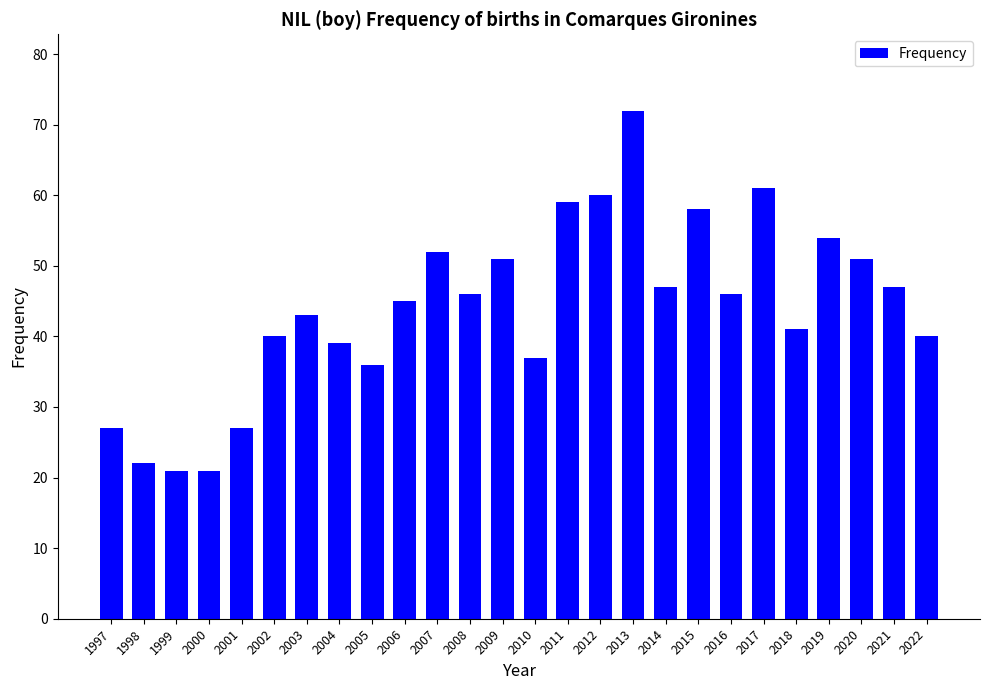

What is the greatest value displayed?

72